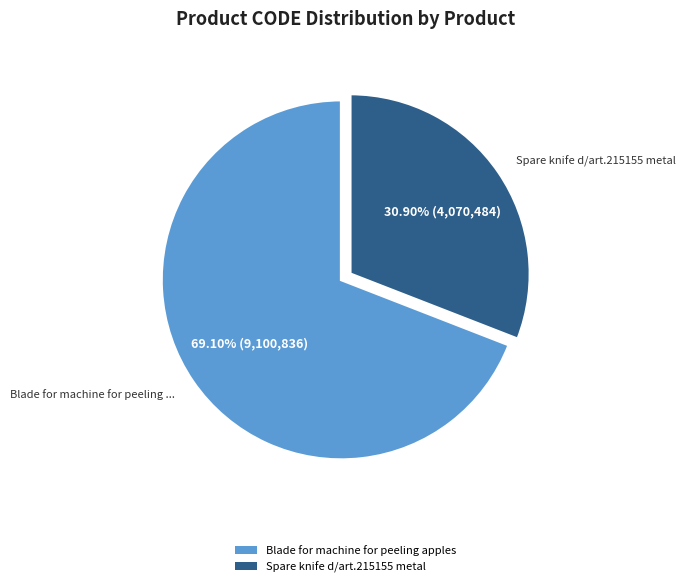

How many slices are in this pie chart?

2